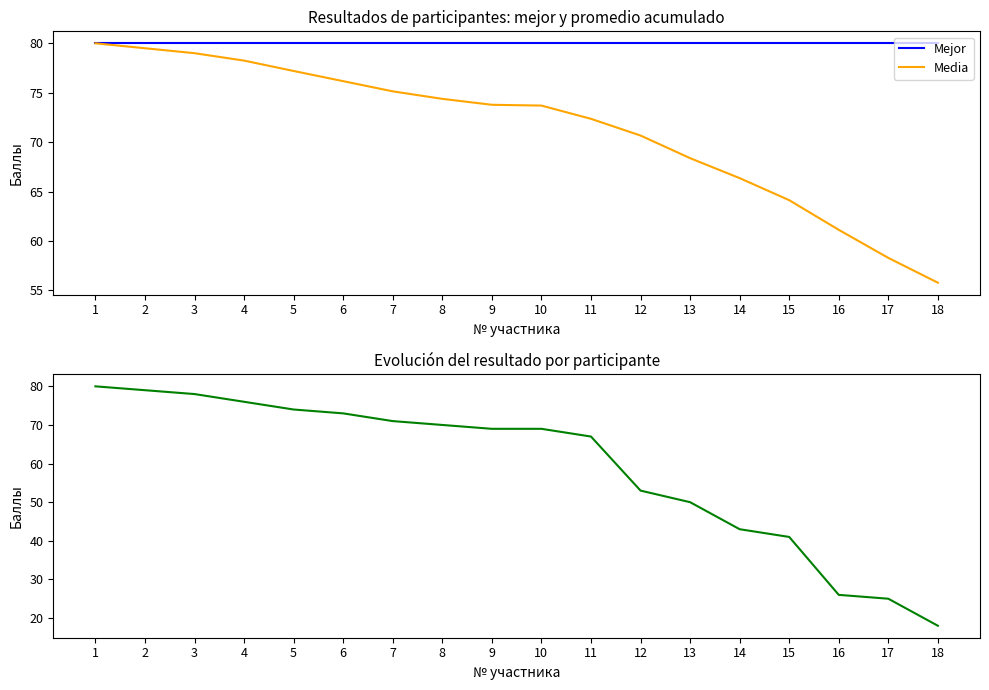

Which category has the lowest value in the Media series?

18